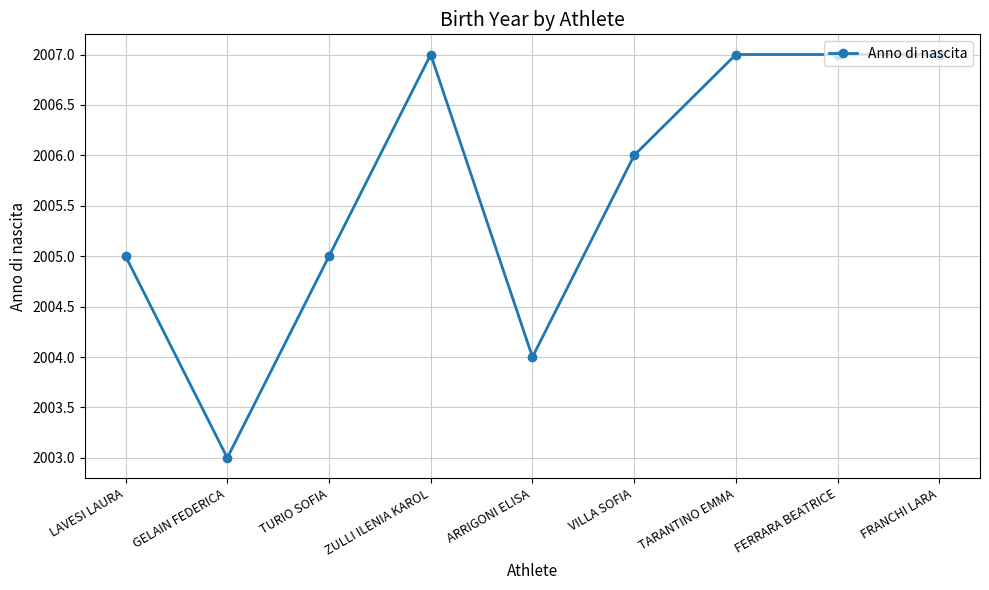

What is the greatest value displayed?

2007